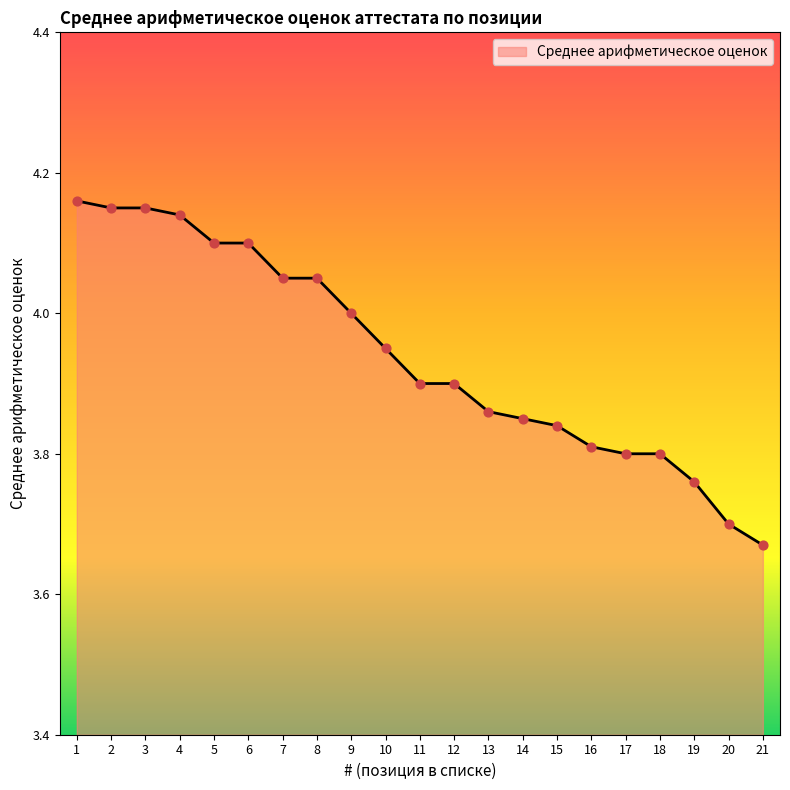

Between 7 and 5, which is larger?

5